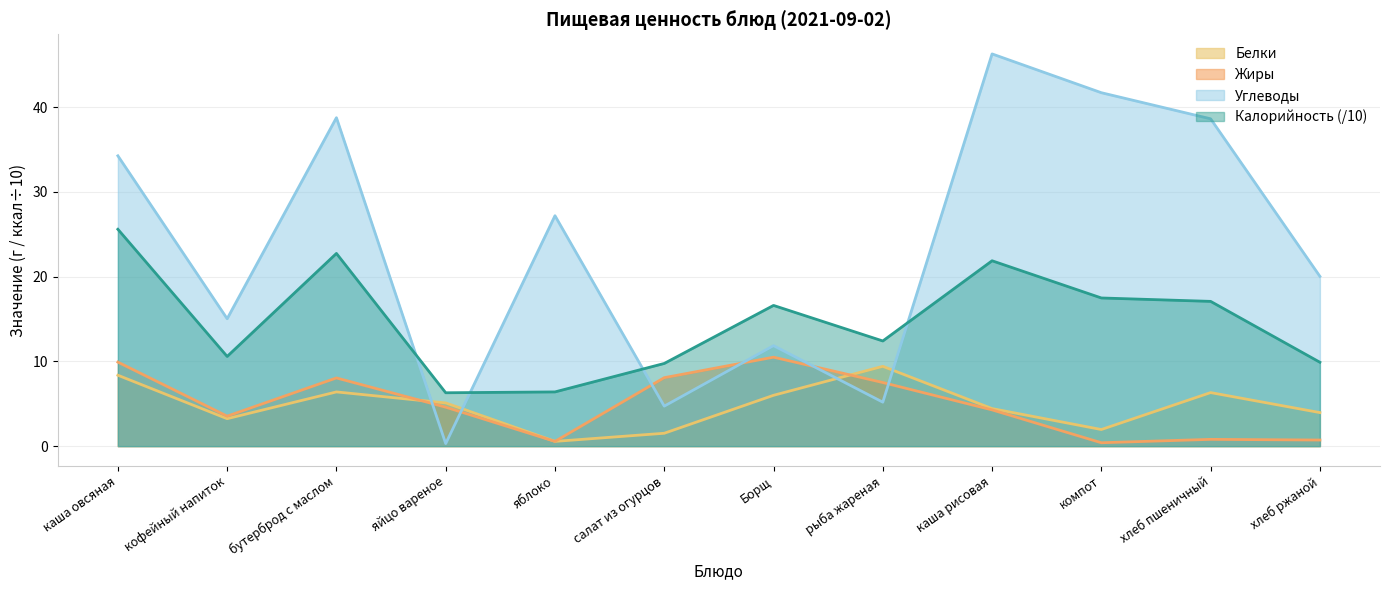

What is the difference between the maximum and minimum values in the Белки series?

8.9